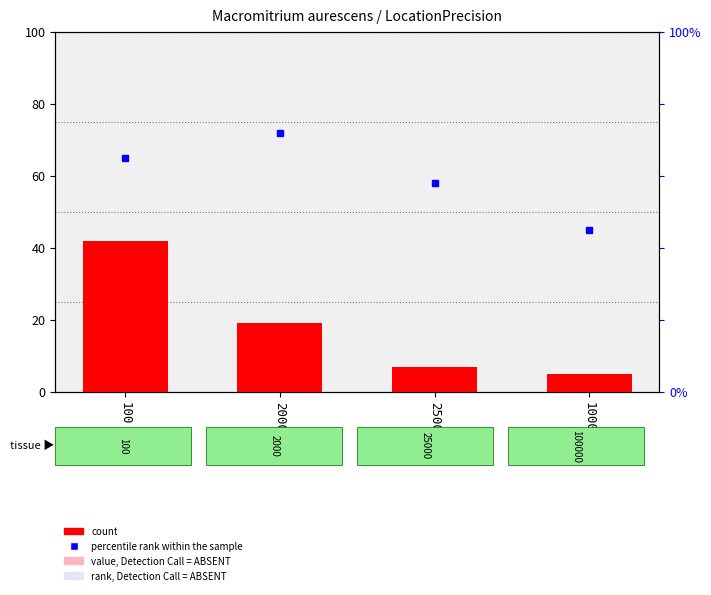

Reading left to right, transcribe all the data shown in this chart.

count: 100=42	2000=19	25000=7	100000=5
percentile rank within the sample: 100=65	2000=72	25000=58	100000=45